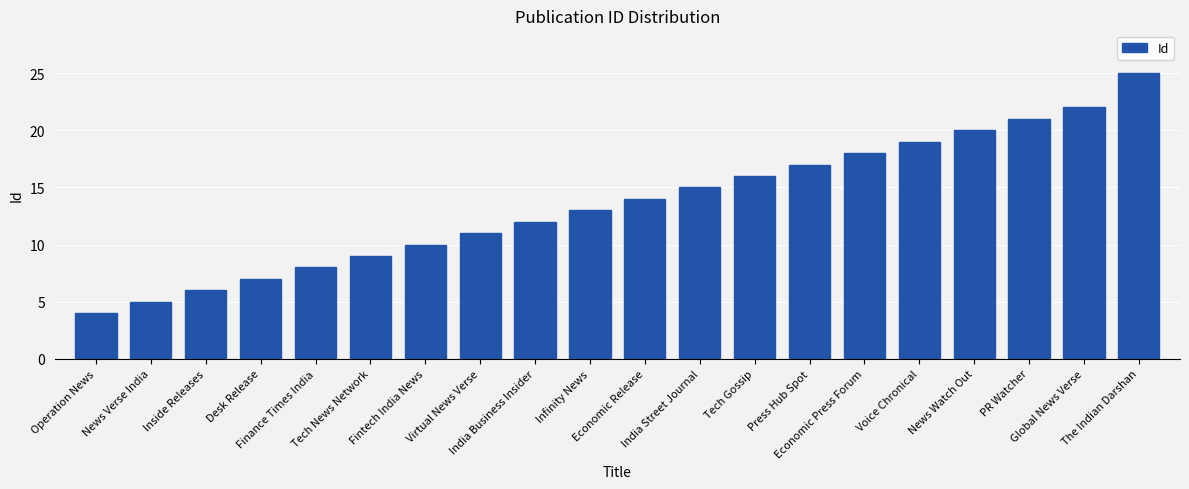

How many distinct data groups are displayed?

1